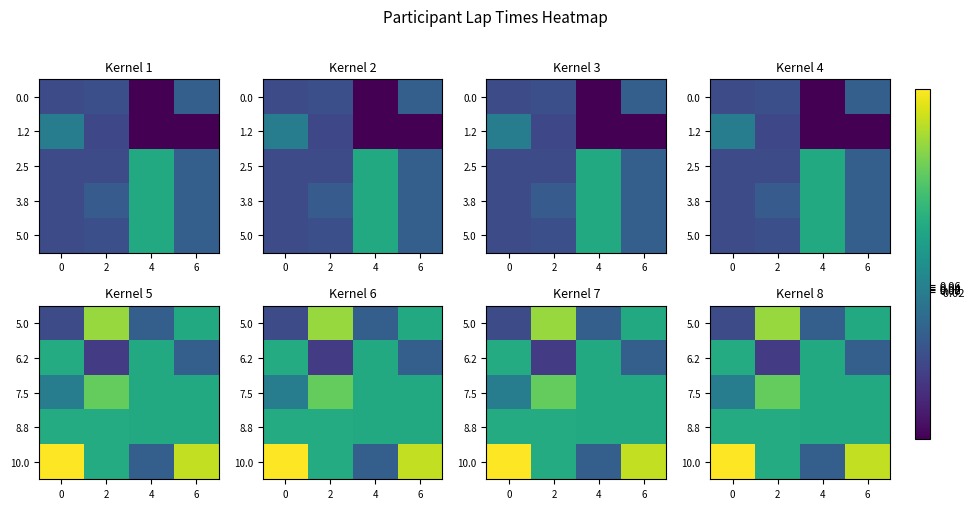

What is the sum of the 7.5 values at 2 and 0?

1.4